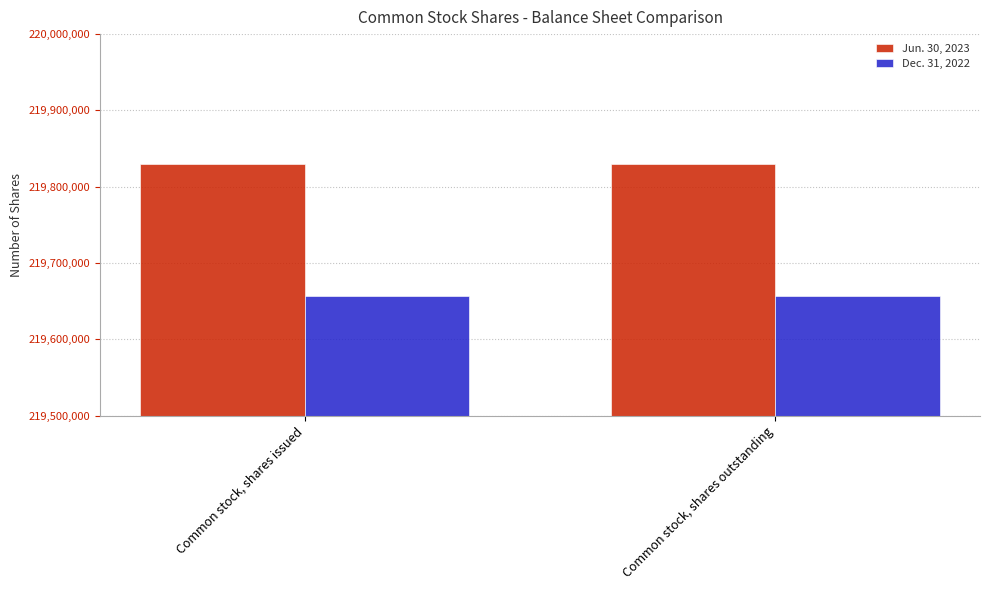

Rank the series at Common stock, shares issued from lowest to highest value.

Dec. 31, 2022, Jun. 30, 2023